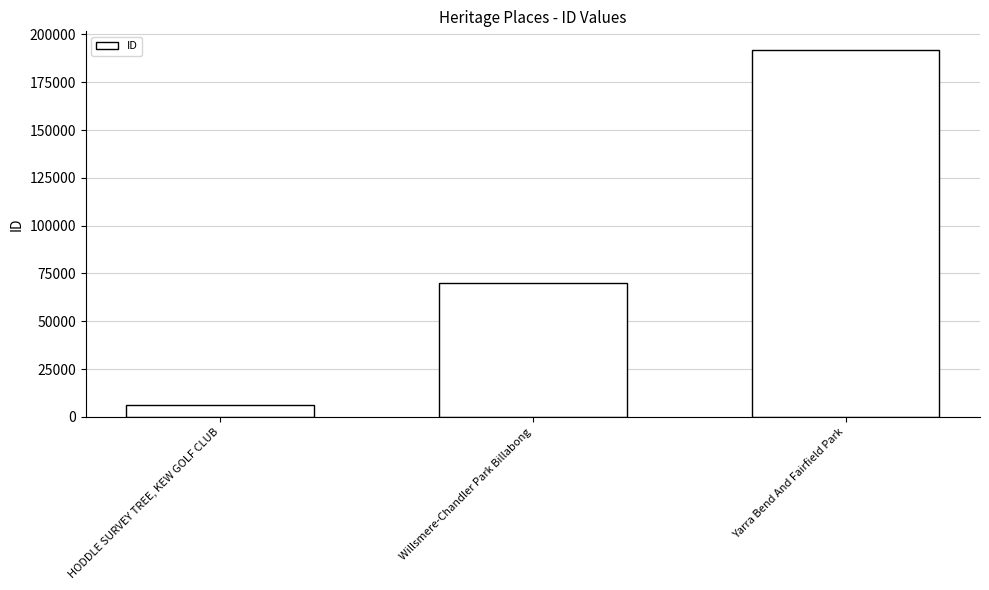

List the labels in order of value, largest first.

Yarra Bend And Fairfield Park, Willsmere-Chandler Park Billabong, HODDLE SURVEY TREE, KEW GOLF CLUB